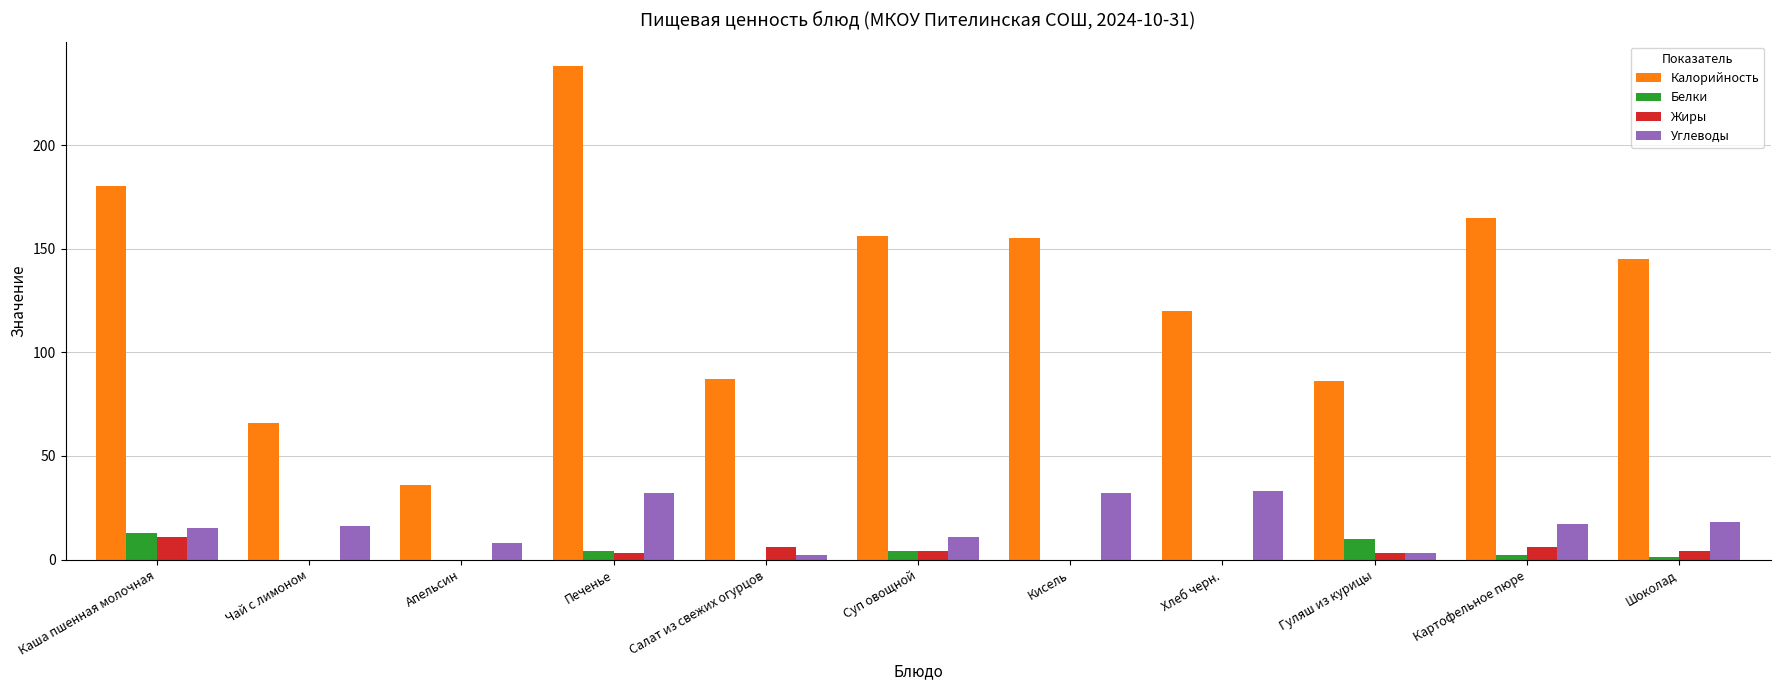

Which series changed the most between Каша пшенная молочная and Апельсин?

Калорийность